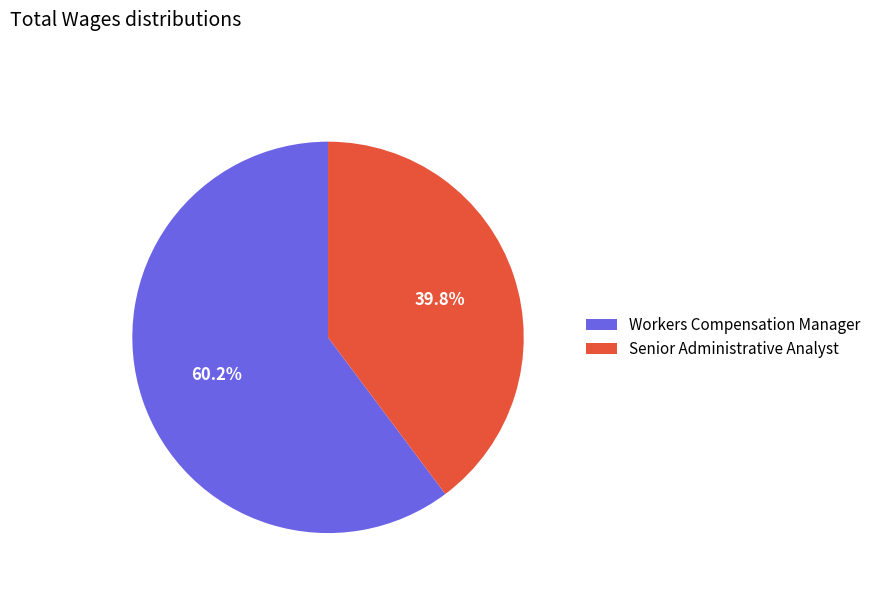

What is the ratio of the value at Senior Administrative Analyst to the value at Workers Compensation Manager?

0.7